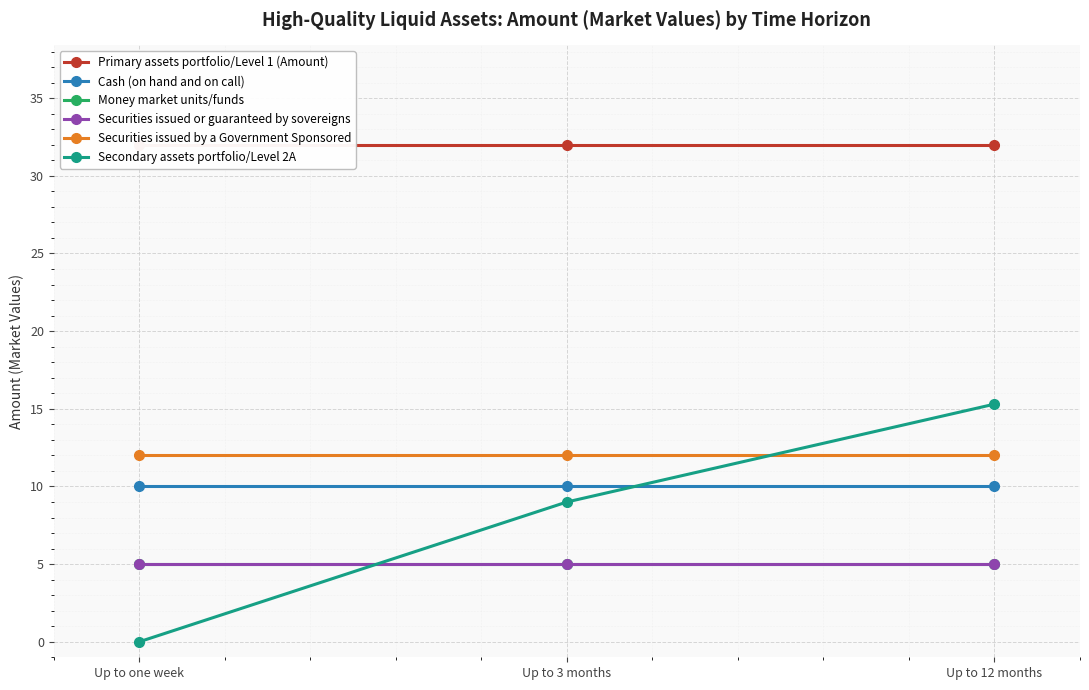

At Up to 3 months, list the series in order from largest to smallest.

Primary assets portfolio/Level 1 (Amount), Securities issued by a Government Sponsored, Cash (on hand and on call), Secondary assets portfolio/Level 2A, Money market units/funds, Securities issued or guaranteed by sovereigns